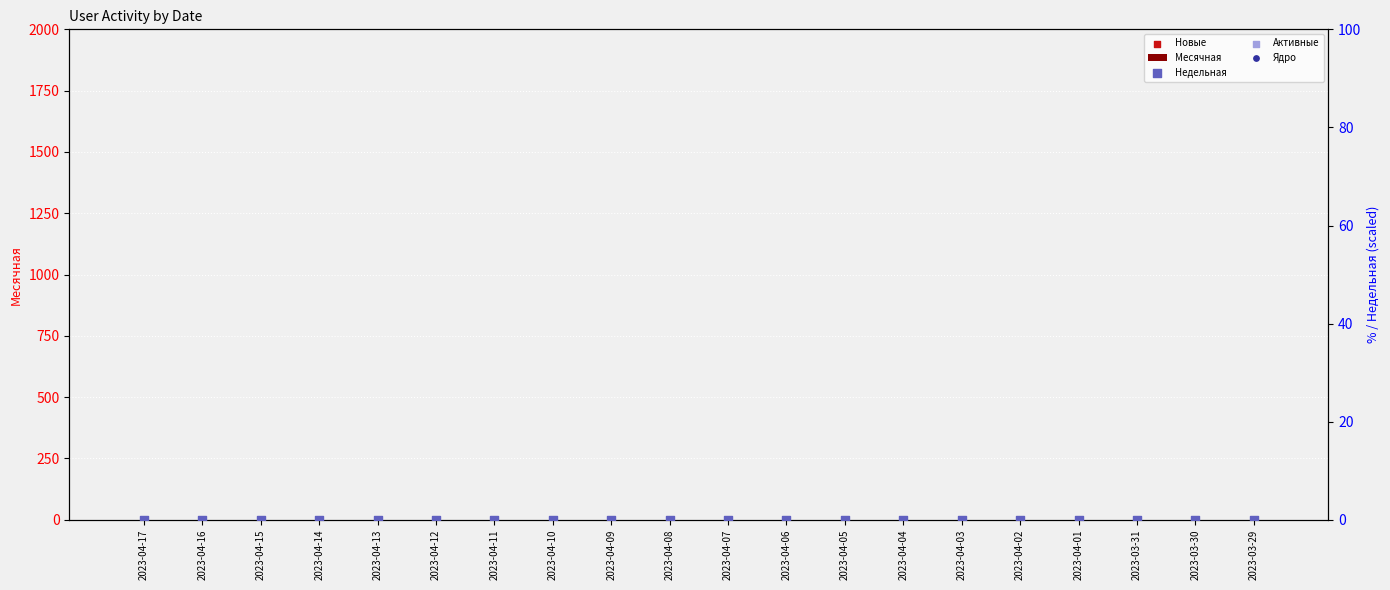

At how many categories does at least one series exceed 0?

20